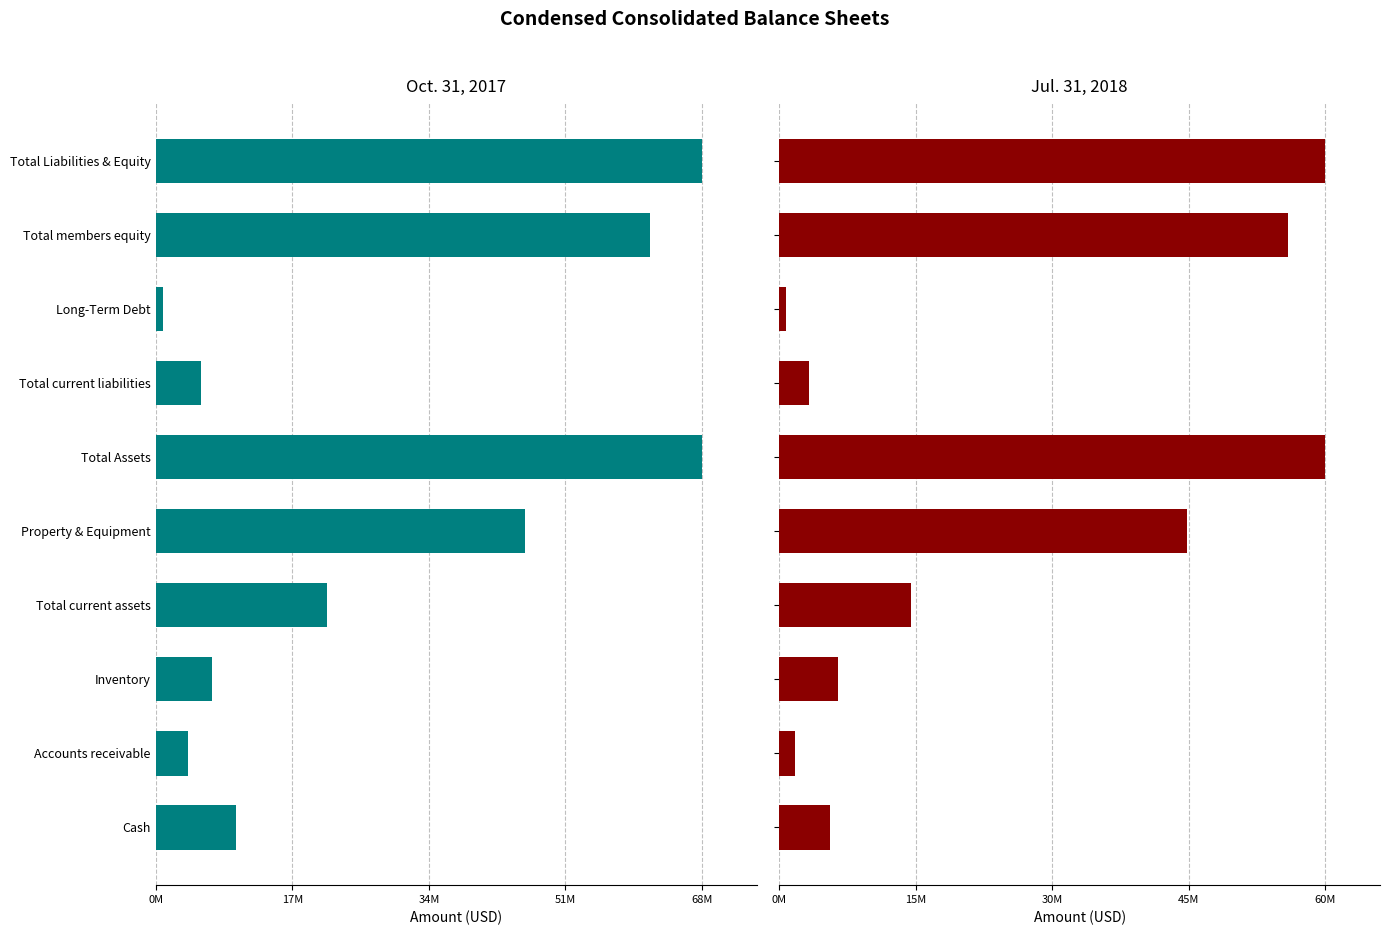

What is the sum of the Oct. 31, 2017 values at Accounts receivable and Total Liabilities & Equity?

72904608